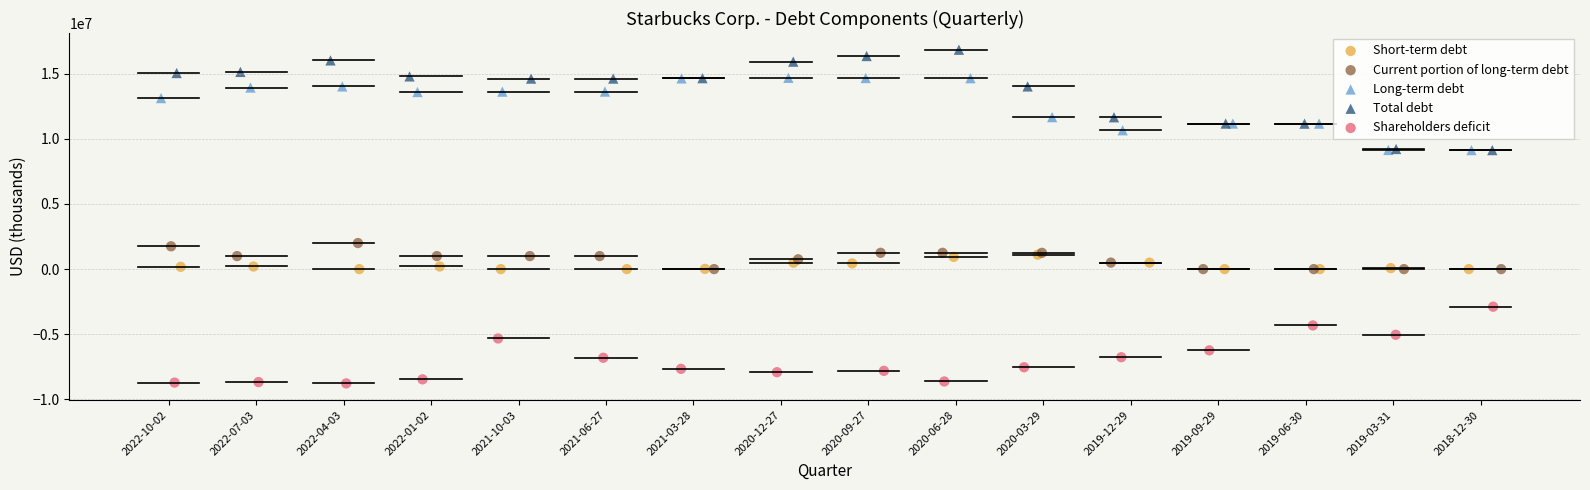

Which series has the widest spread of Y values?

Total debt